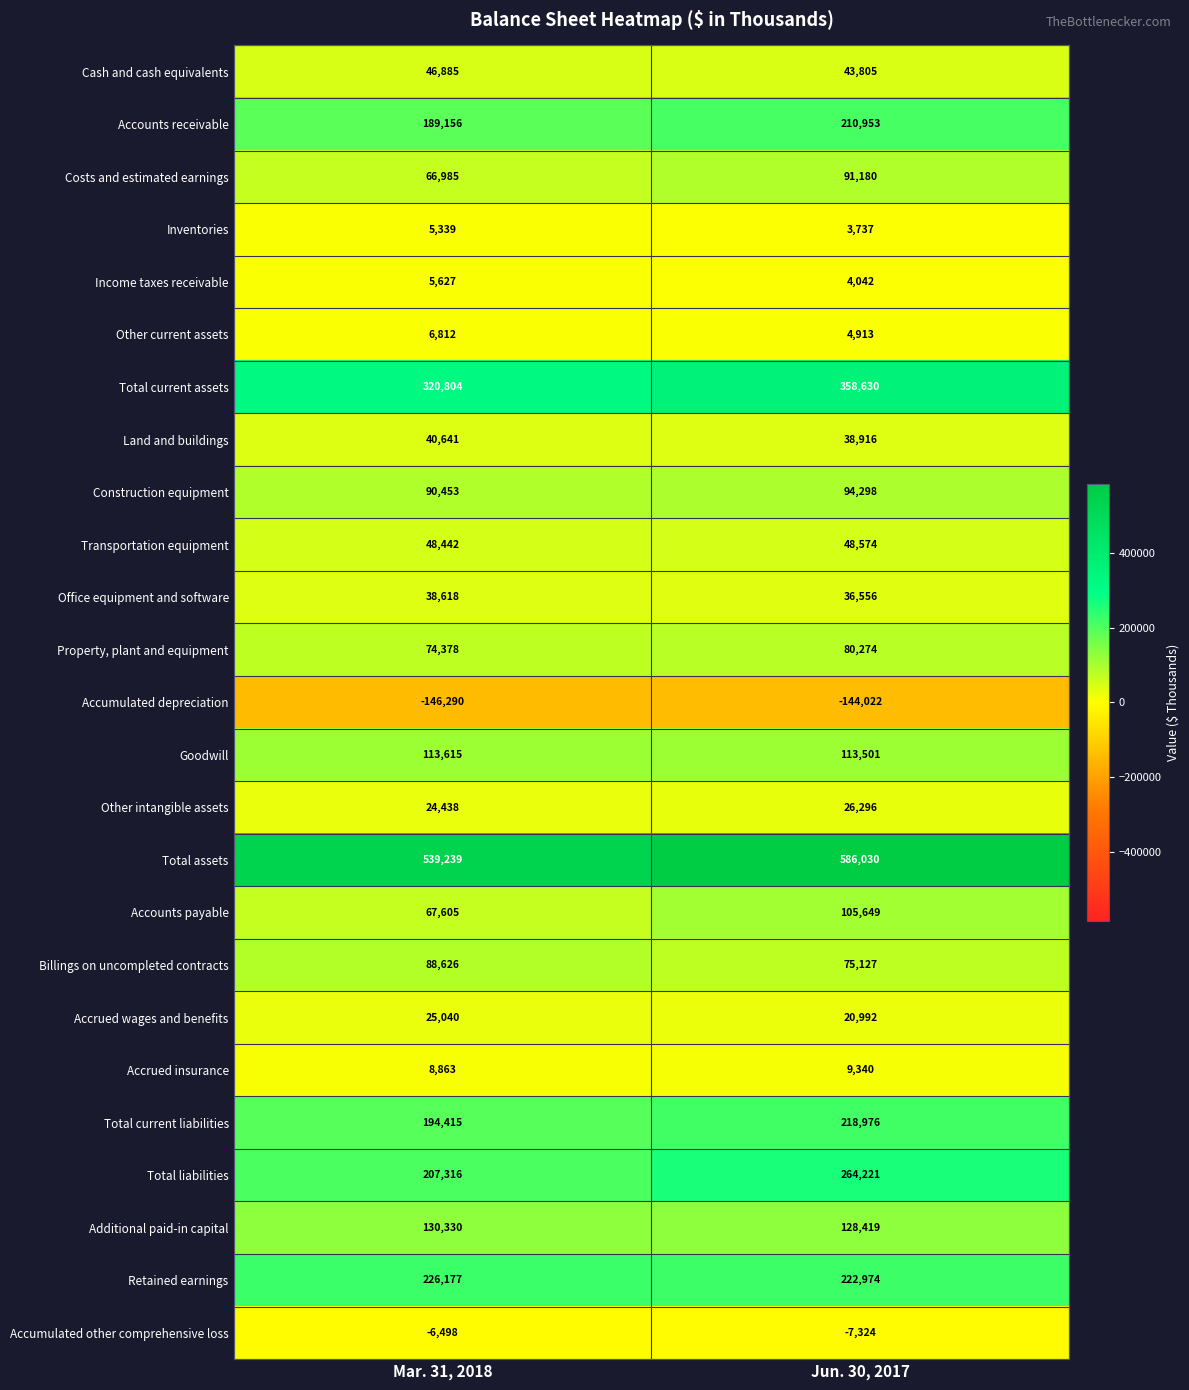

What is the sum of the Billings on uncompleted contracts values at Jun. 30, 2017 and Mar. 31, 2018?

163753